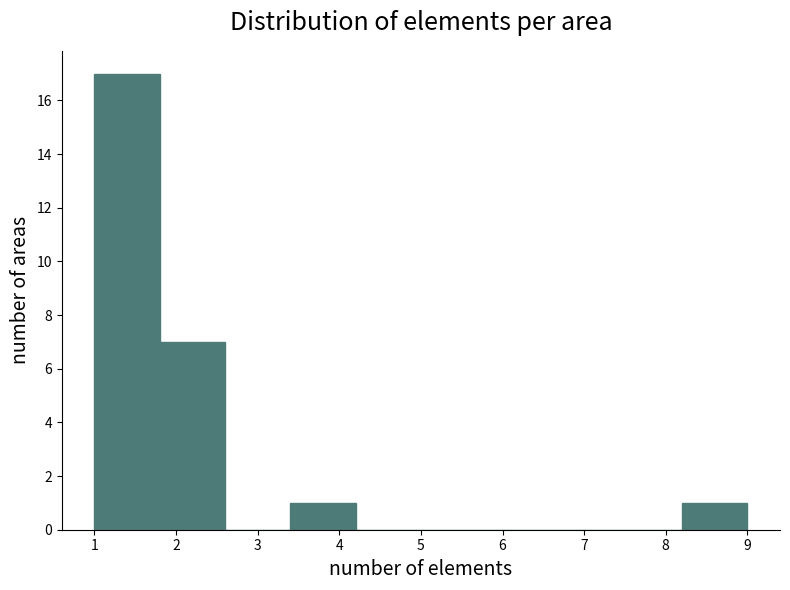

Over which range of the x-axis is the bar tallest?

1.0 to 1.8